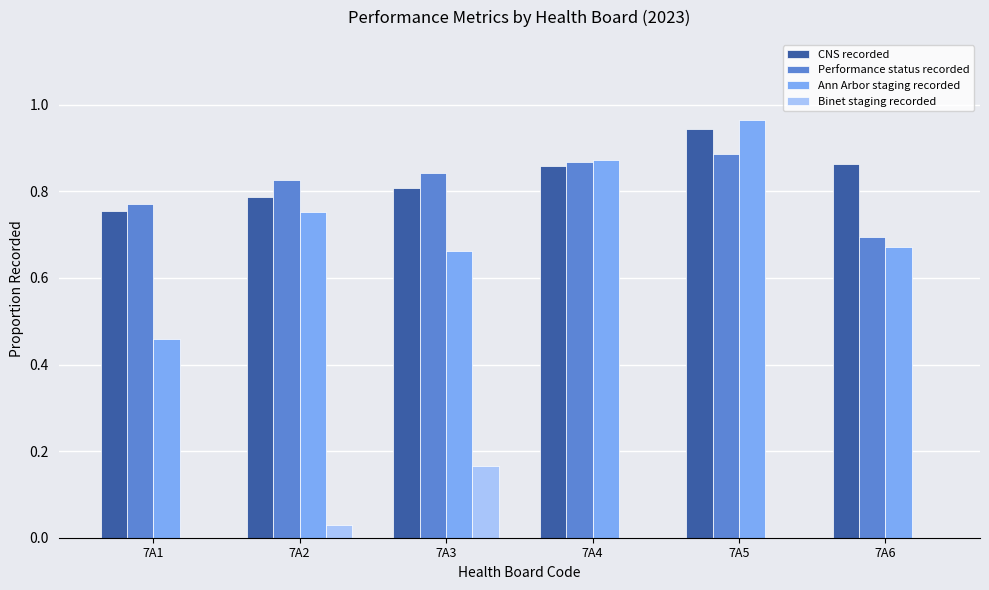

Which series changed the most between 7A3 and 7A6?

Binet staging recorded